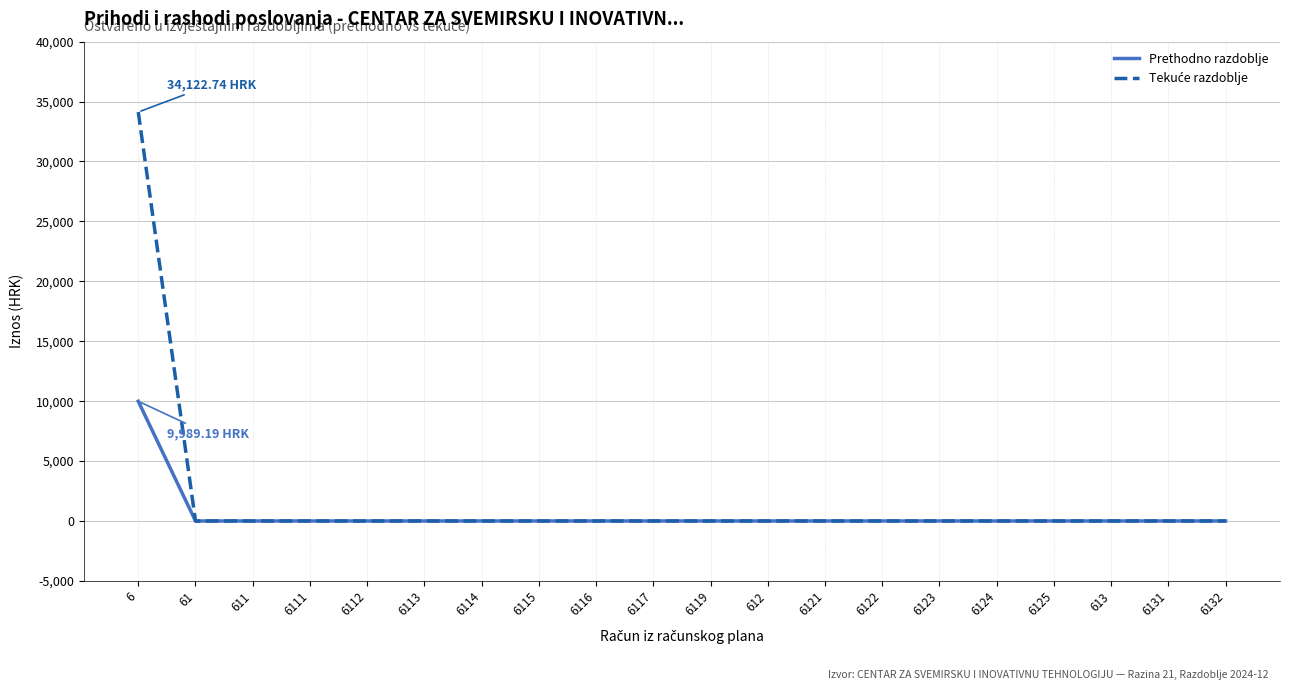

At which category is the sum across all series the highest?

6